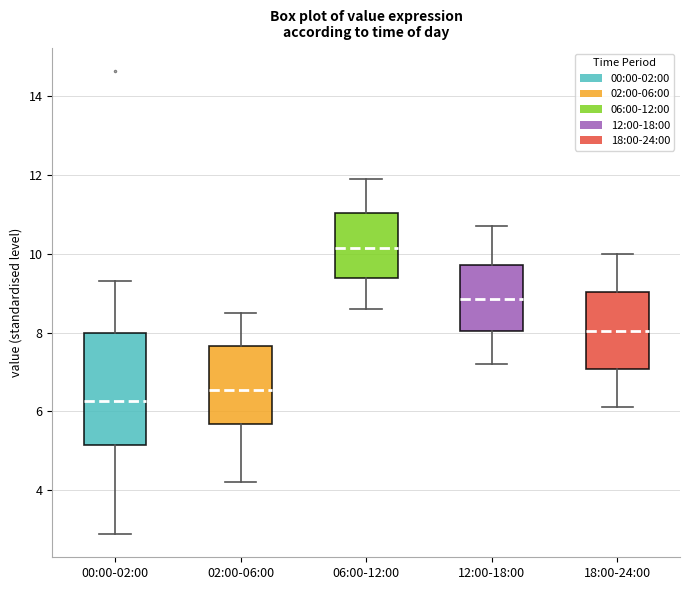

Where is the lower edge of the box for 06:00-12:00 on the y-axis? The values are not printed on the chart, so give them approximately, as read against the axis.

9.4